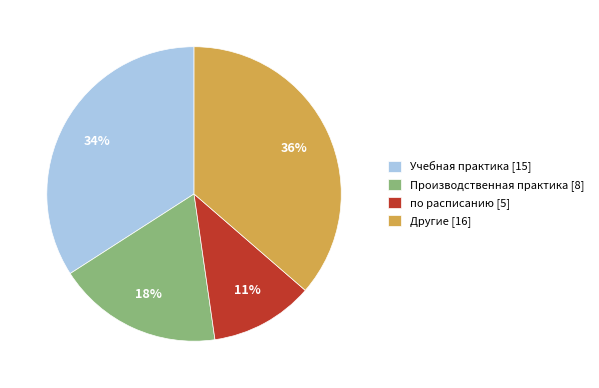

Combined, do по расписанию [5] and Другие [16] account for over 50%?

No